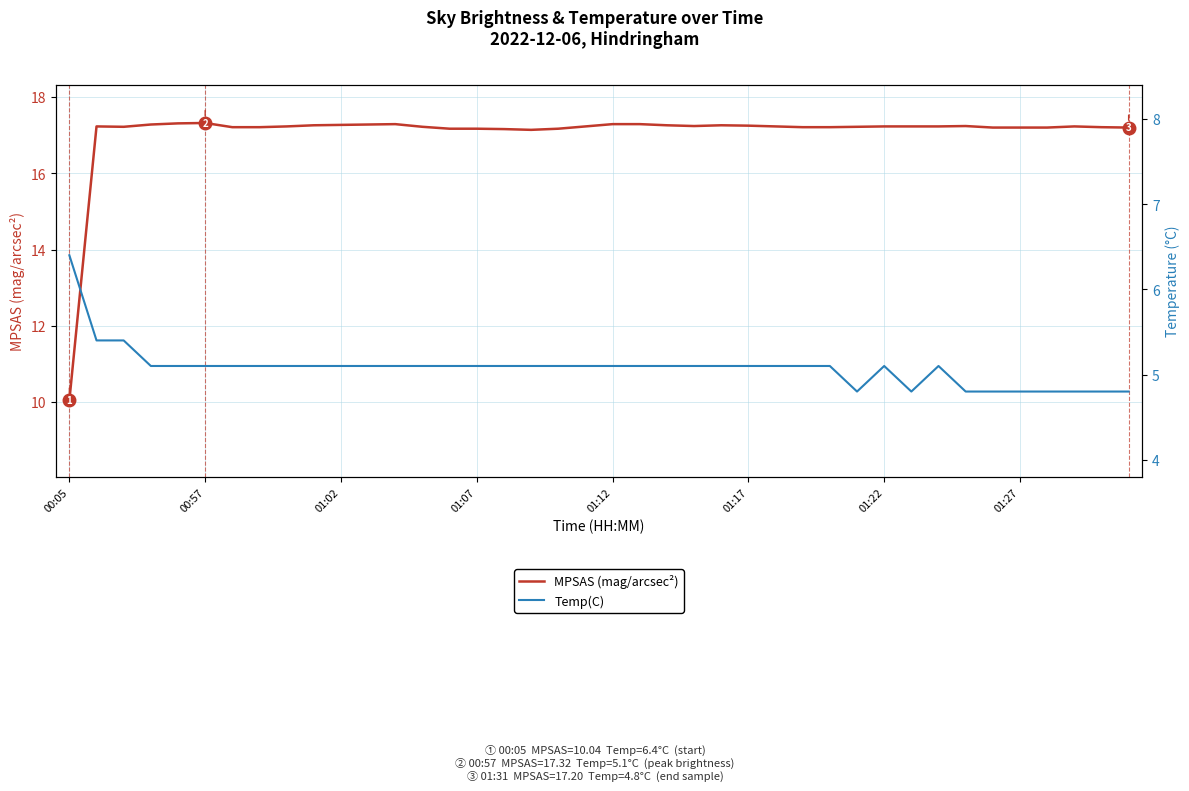

How many data points in Temp(C) are less than 5?

9